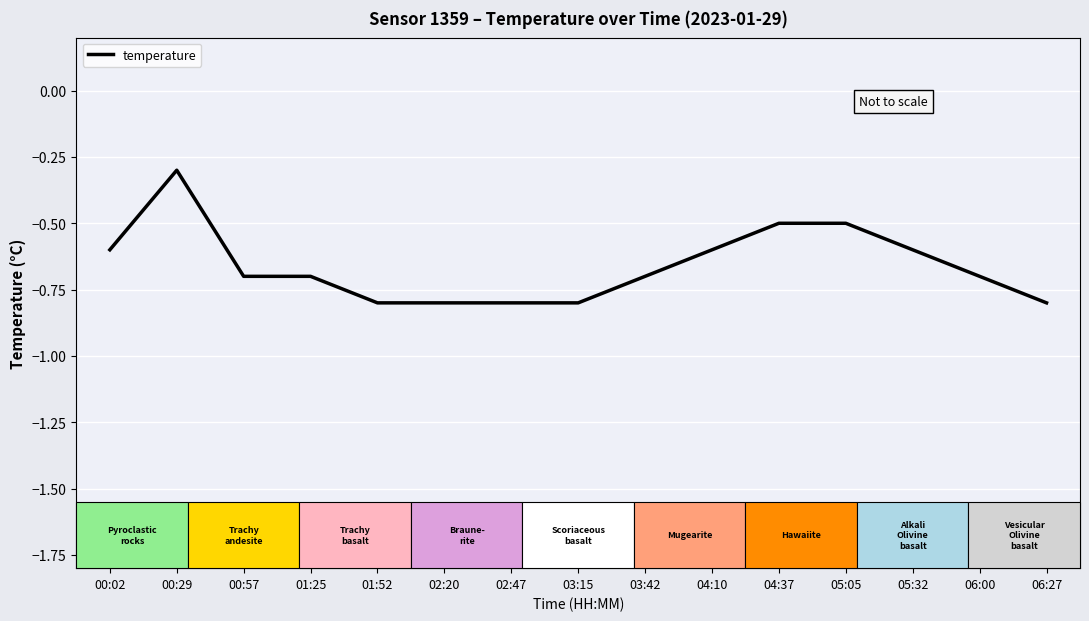

The chart shows a value of -0.8 at 02:20. True or false?

True